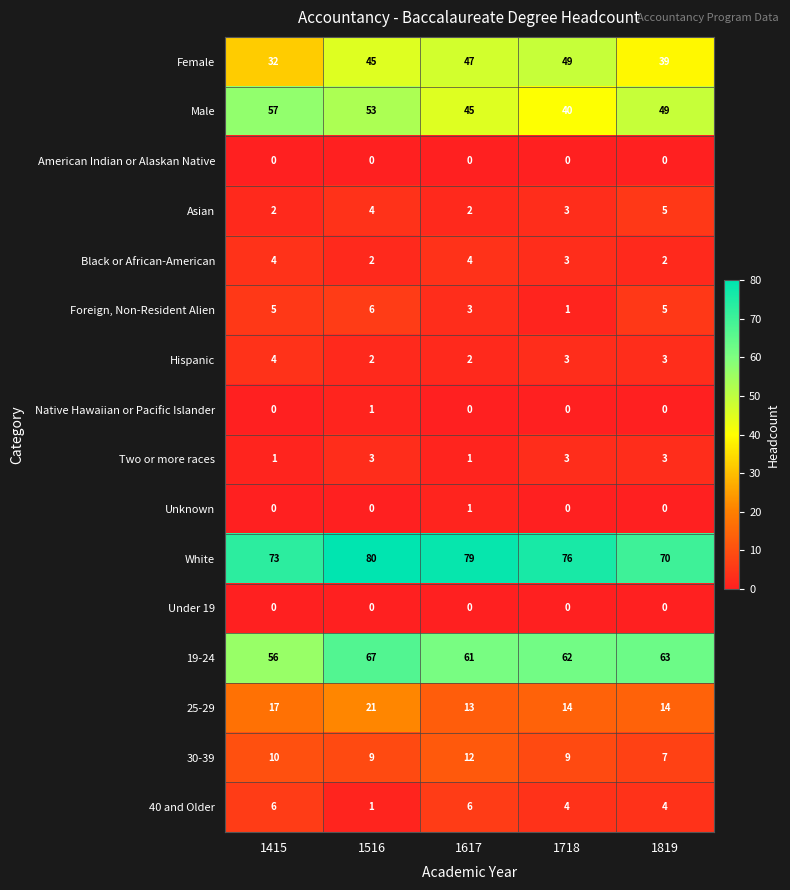

At how many categories does at least one series exceed 34?

5